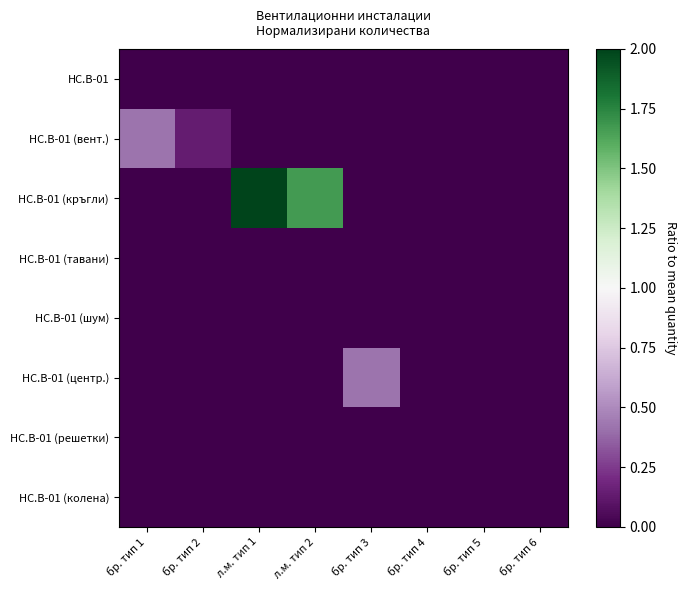

Which series has the largest total across all categories?

HC.B-01 (кръгли)